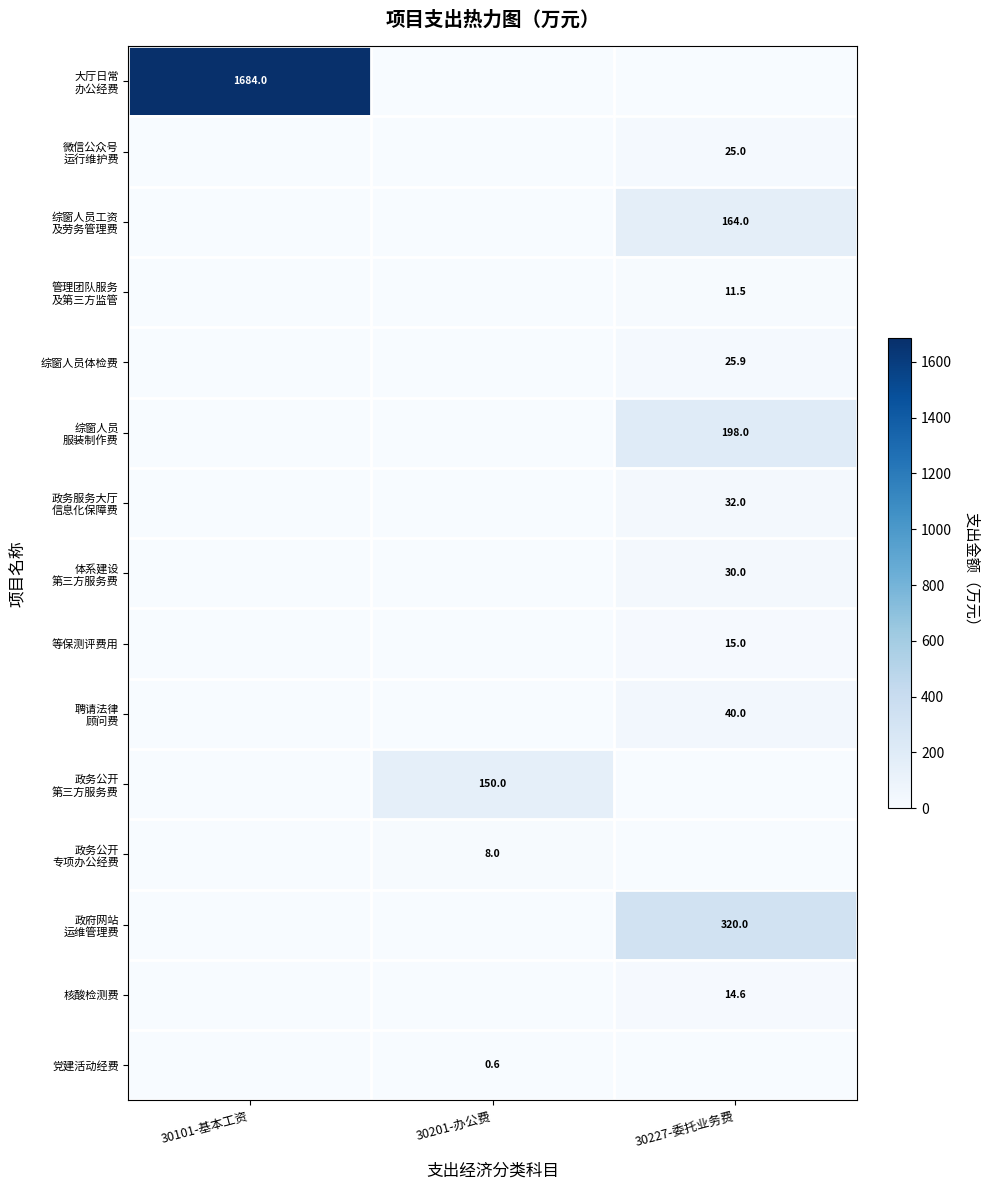

Rank the series by their maximum value, from lowest to highest.

党建活动经费, 政务公开 专项办公经费, 管理团队服务 及第三方监管, 核酸检测费, 等保测评费用, 微信公众号 运行维护费, 综窗人员体检费, 体系建设 第三方服务费, 政务服务大厅 信息化保障费, 聘请法律 顾问费, 政务公开 第三方服务费, 综窗人员工资 及劳务管理费, 综窗人员 服装制作费, 政府网站 运维管理费, 大厅日常 办公经费